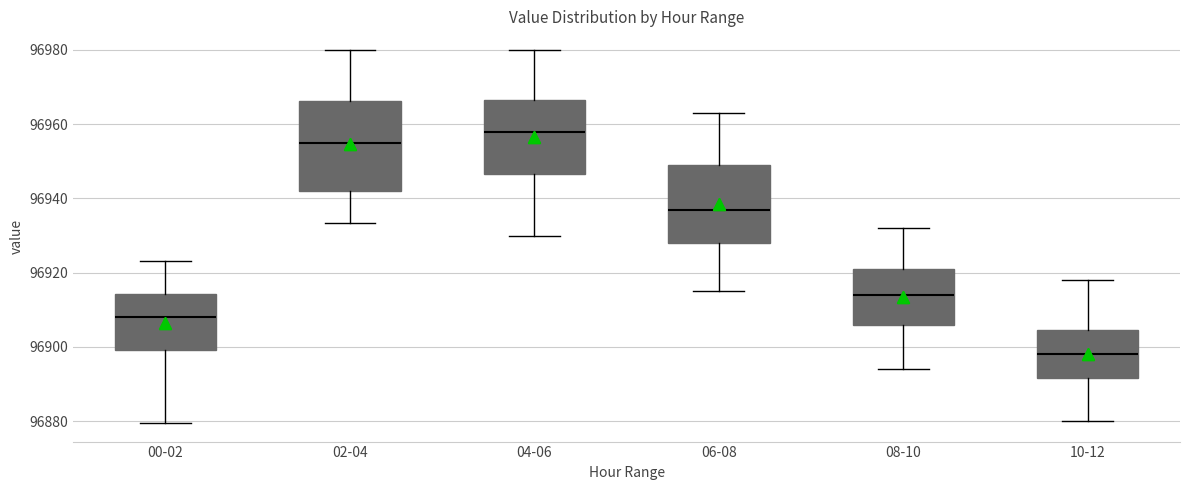

Where does the lower whisker of the box for 10-12 end on the y-axis? The values are not printed on the chart, so give them approximately, as read against the axis.

96880